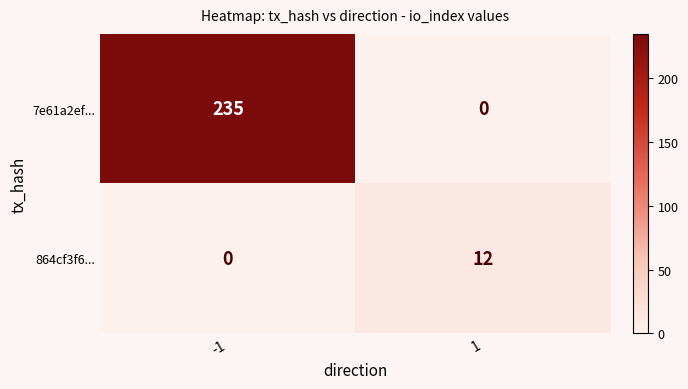

The value of 864cf3f6... at -1 is 0. True or false?

True